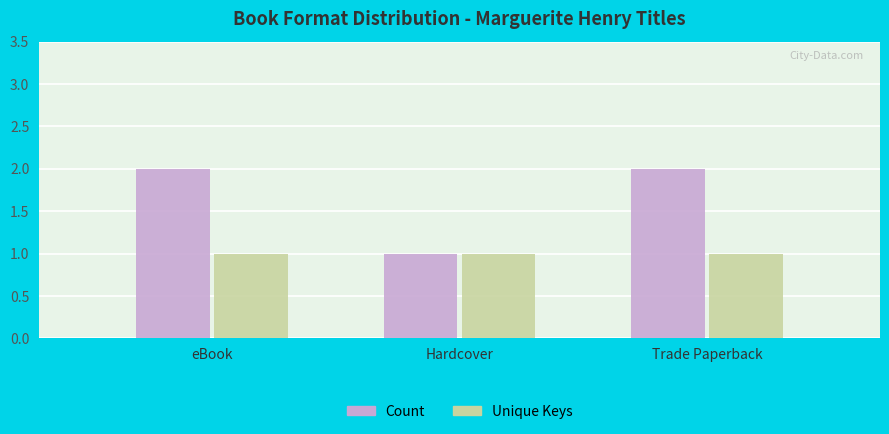

Is the value of Unique Keys at Trade Paperback greater than the value of Count at Trade Paperback?

No